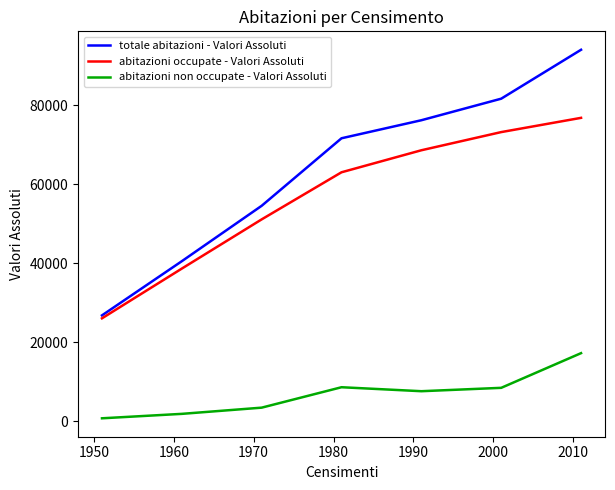

Which series has the largest range (max minus min)?

totale abitazioni - Valori Assoluti